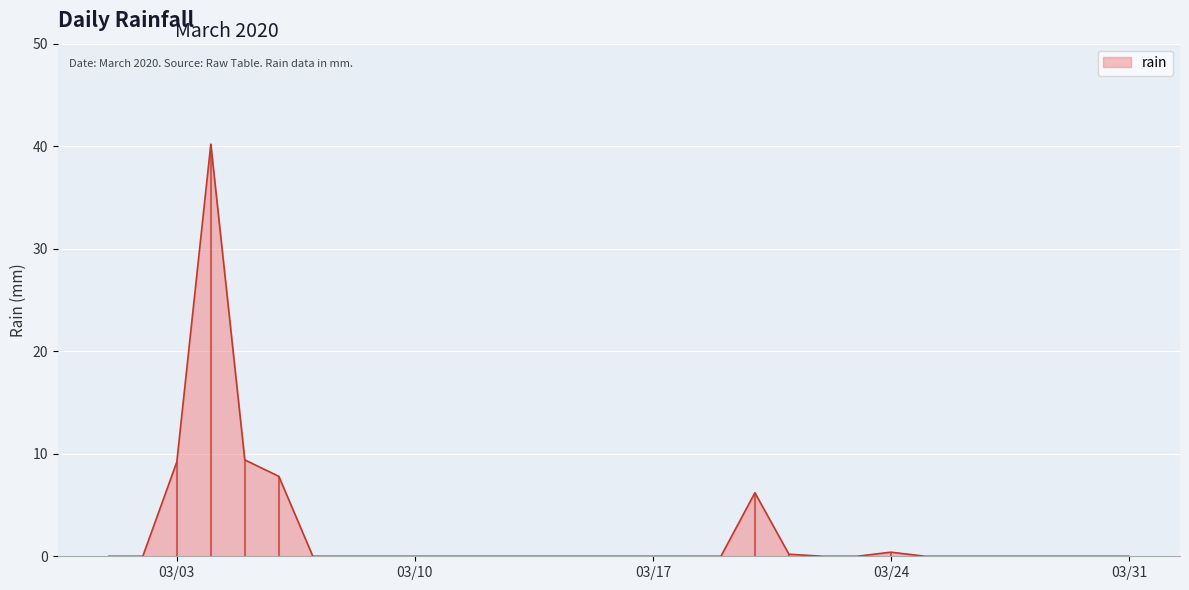

Rank the categories by value from lowest to highest.

2020-03-01, 2020-03-02, 2020-03-07, 2020-03-08, 2020-03-09, 2020-03-10, 2020-03-11, 2020-03-12, 2020-03-13, 2020-03-14, 2020-03-15, 2020-03-16, 2020-03-17, 2020-03-18, 2020-03-19, 2020-03-22, 2020-03-23, 2020-03-25, 2020-03-26, 2020-03-27, 2020-03-28, 2020-03-29, 2020-03-30, 2020-03-31, 2020-03-21, 2020-03-24, 2020-03-20, 2020-03-06, 2020-03-03, 2020-03-05, 2020-03-04